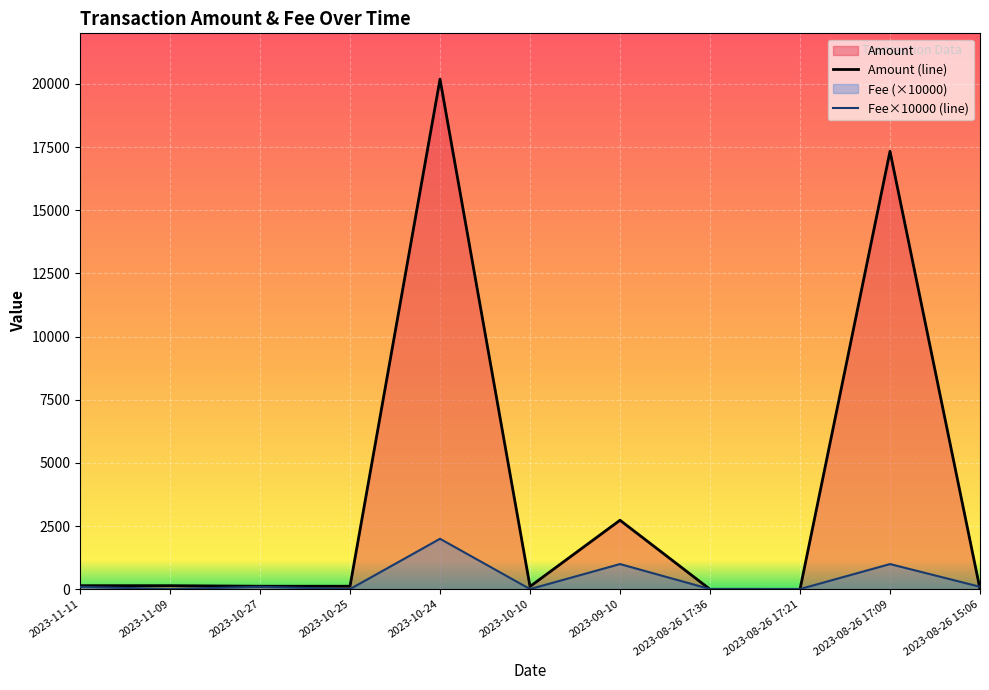

What is the minimum value for Fee?

10.0